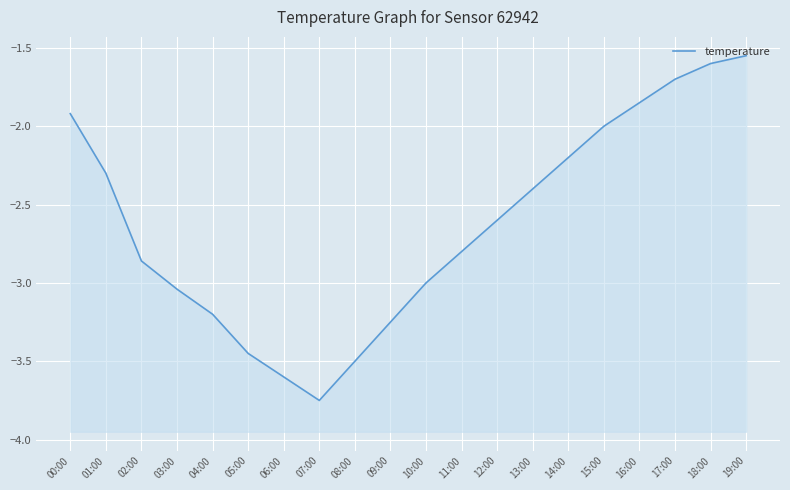

At which category does the data reach its first local valley?

07:00